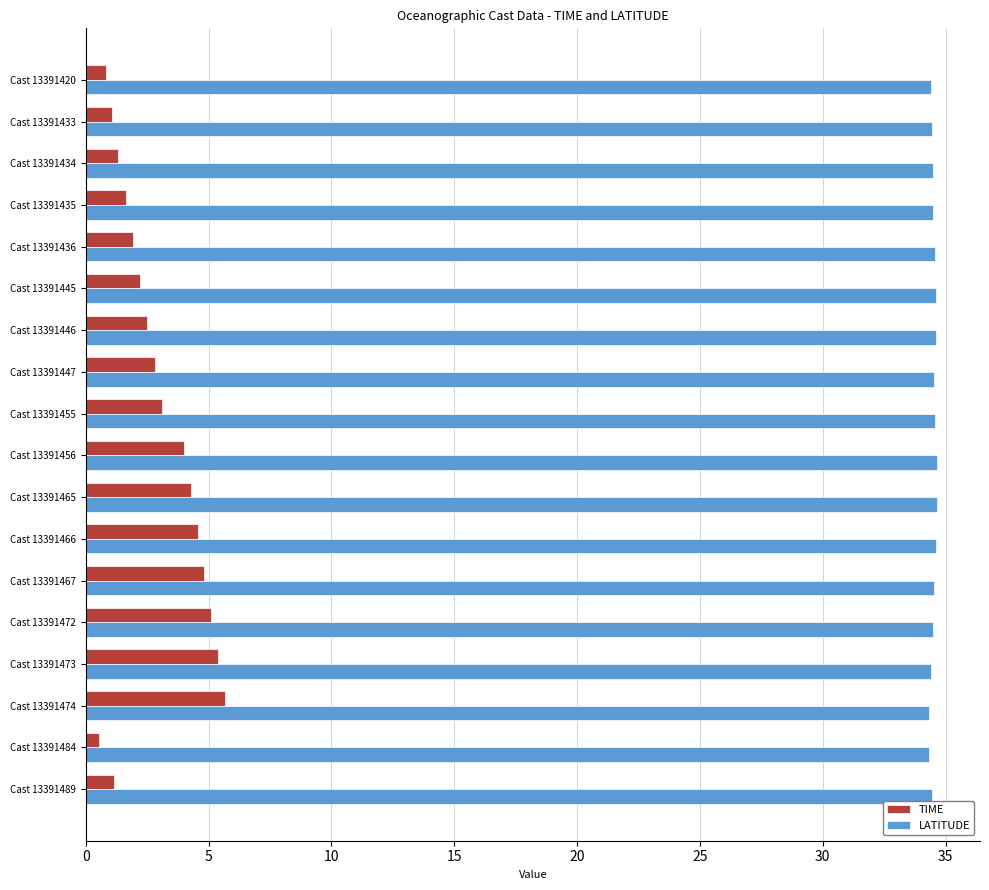

List the series in order of their overall mean, lowest first.

TIME, LATITUDE